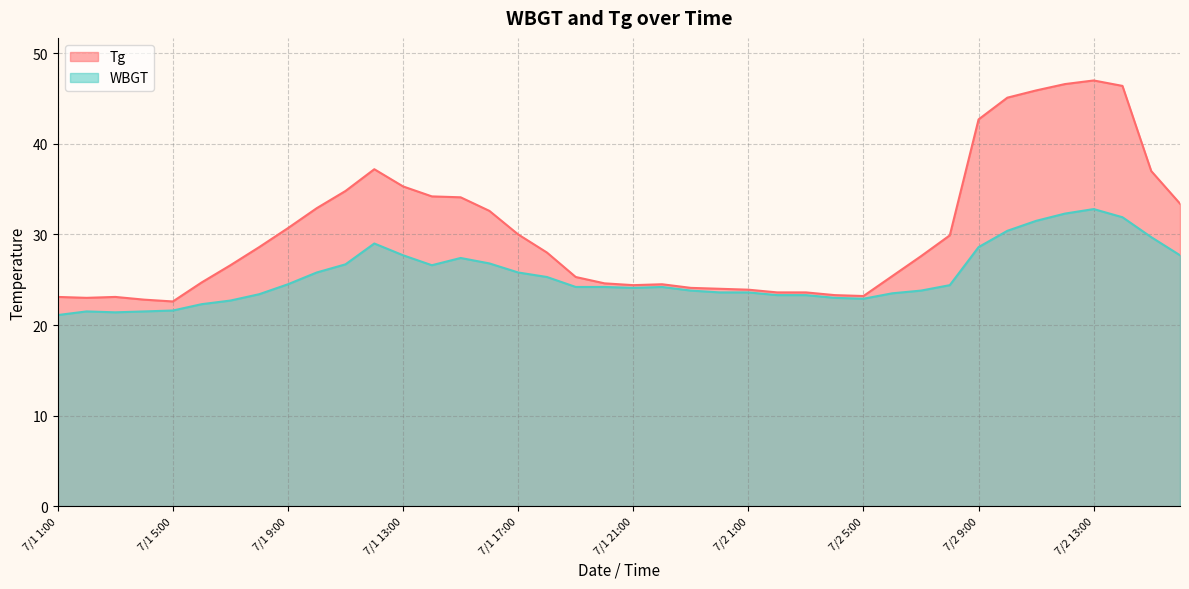

What is the sum of the WBGT values at 7/2 16:00 and 7/1 9:00?

52.2